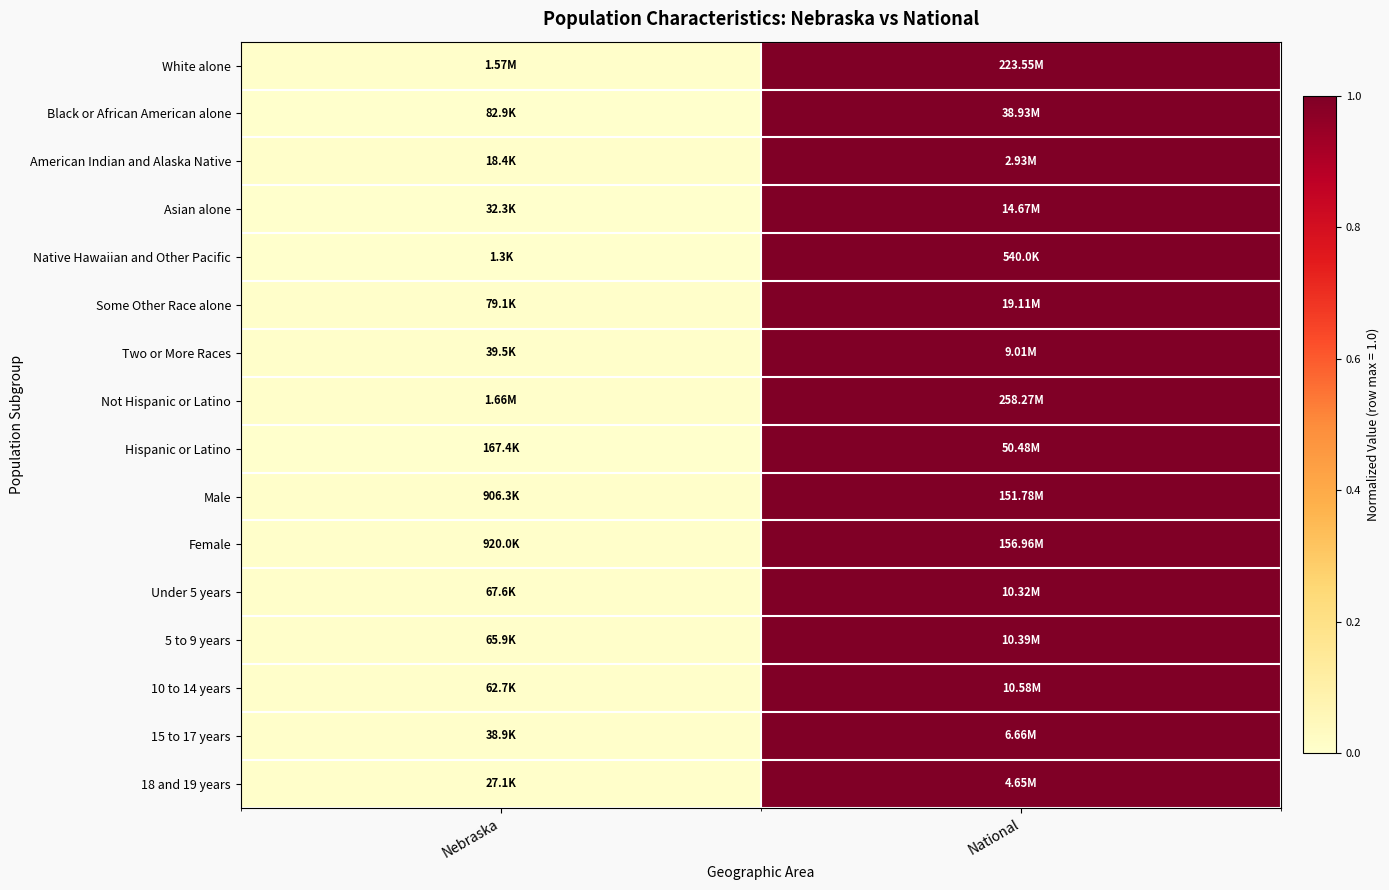

How many distinct data groups are displayed?

16